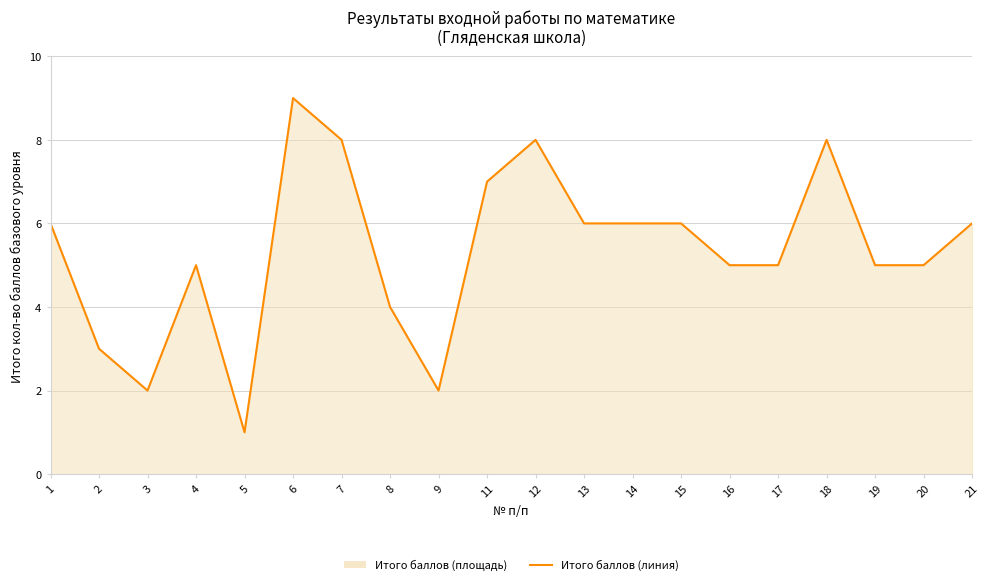

List the labels in order of value, smallest first.

5, 3, 9, 2, 8, 4, 16, 17, 19, 20, 1, 13, 14, 15, 21, 11, 7, 12, 18, 6